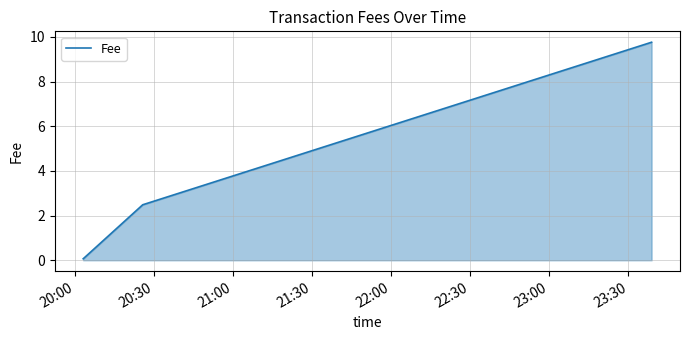

What is the sum of all values?

12.3